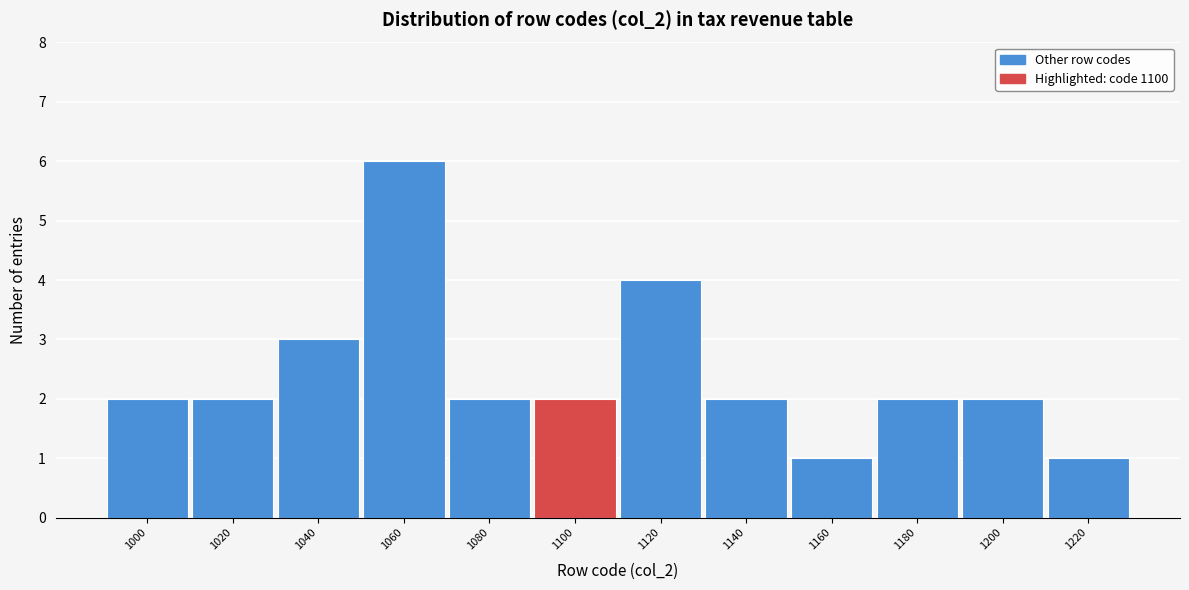

Reading left to right, list all the values displayed in this chart.

2	2	3	6	2	2	4	2	1	2	2	1